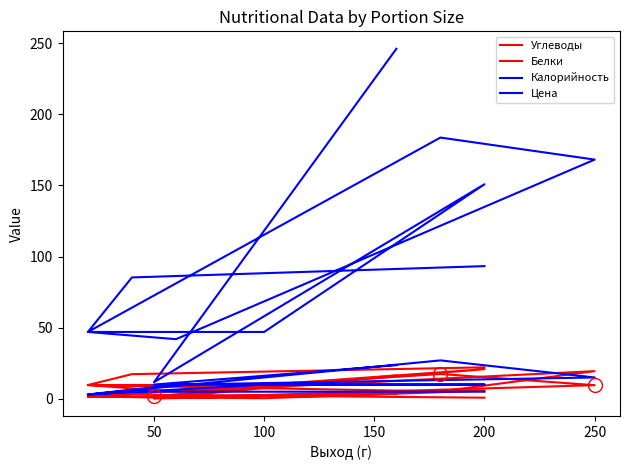

Reading left to right, what are all the values shown in this chart?

Углеводы: 3.3	1.8	20.8	9.8	9.7	5.0	19.5	5.2	9.7	17.3	22.1
Белки: 16.5	0.2	5.7	0.4	1.6	0.9	9.6	17.4	1.6	2.9	0.8
Калорийность: 246.1	11.7	150.9	47.0	47.0	41.9	168.2	183.7	47.0	85.3	93.3
Цена: 23.6	10.0	10.0	10.0	3.0	10.0	15.0	27.0	3.0	5.0	5.0